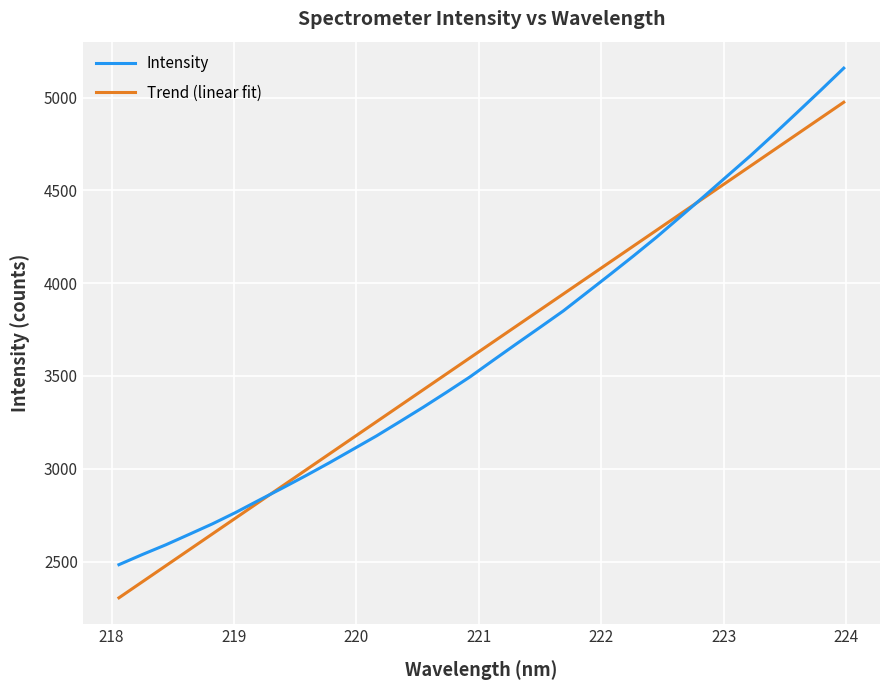

What is the sum of all Intensity values?

116484.7